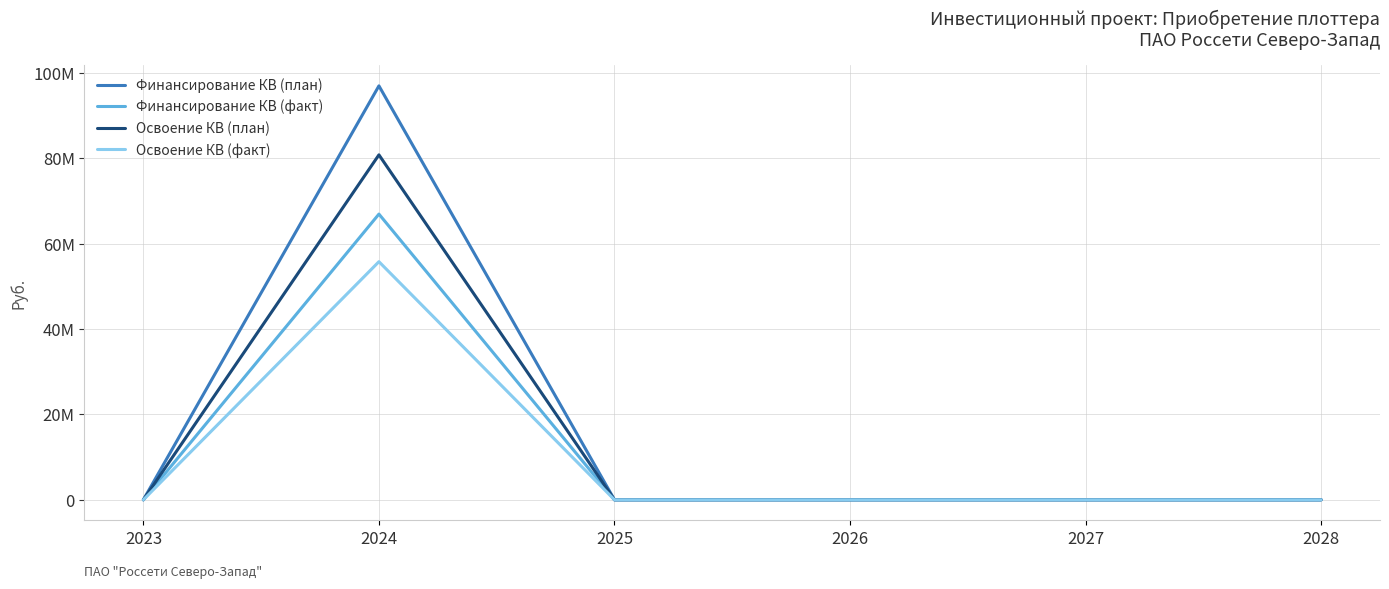

True or false: Освоение КВ (факт) has a value of 31794671 at 2026.

False